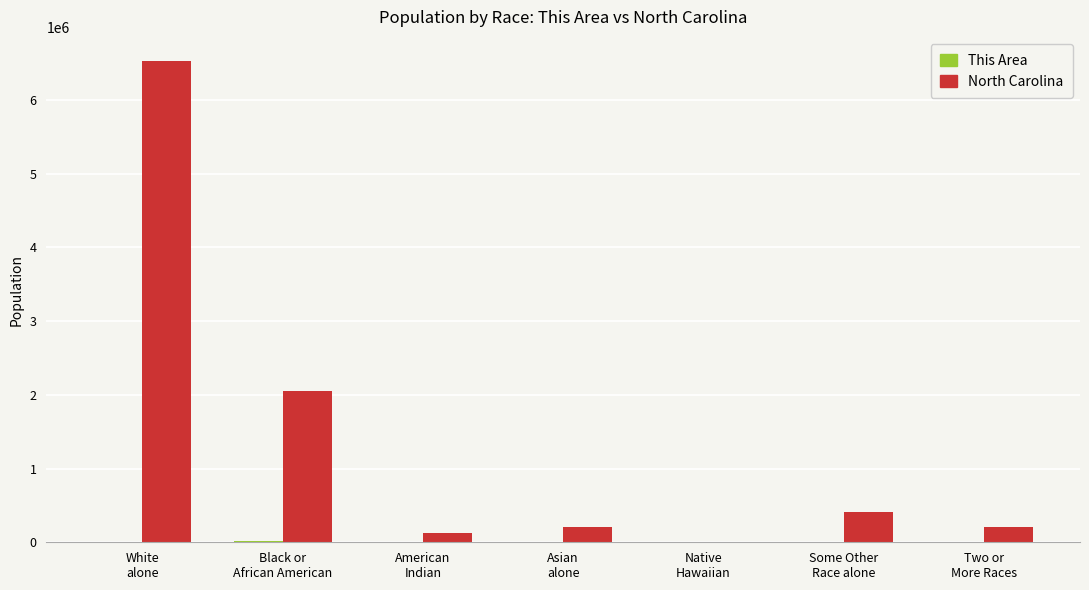

Which series has the largest total across all categories?

North Carolina